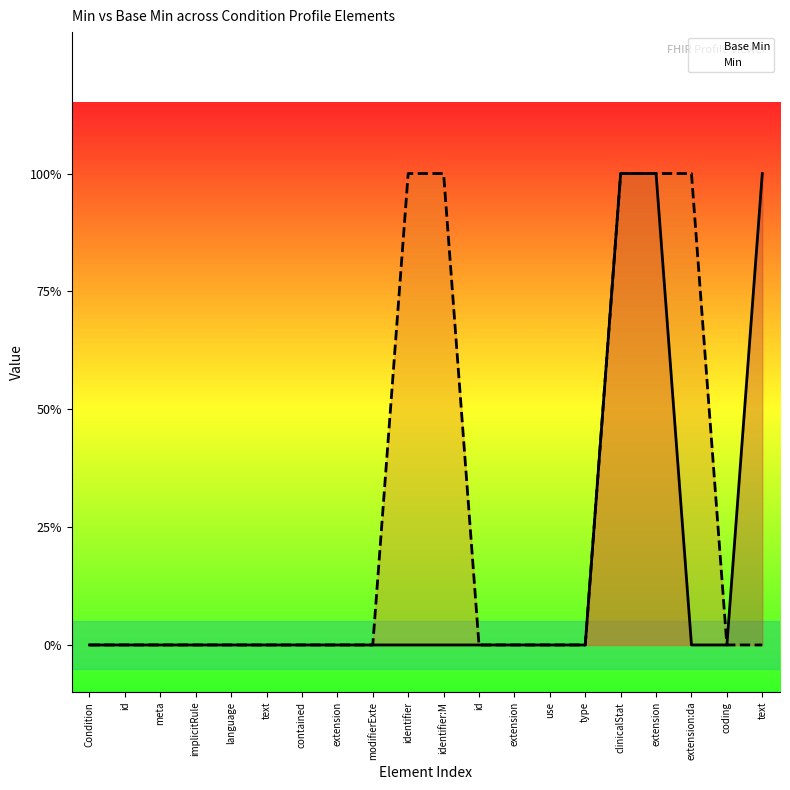

The Base Min series shows 1 at Condition. True or false?

False